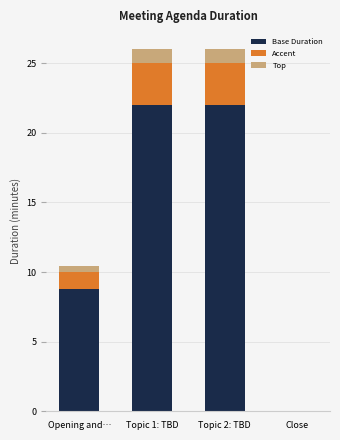

What are all the series names shown in the legend?

Base Duration, Accent, Top